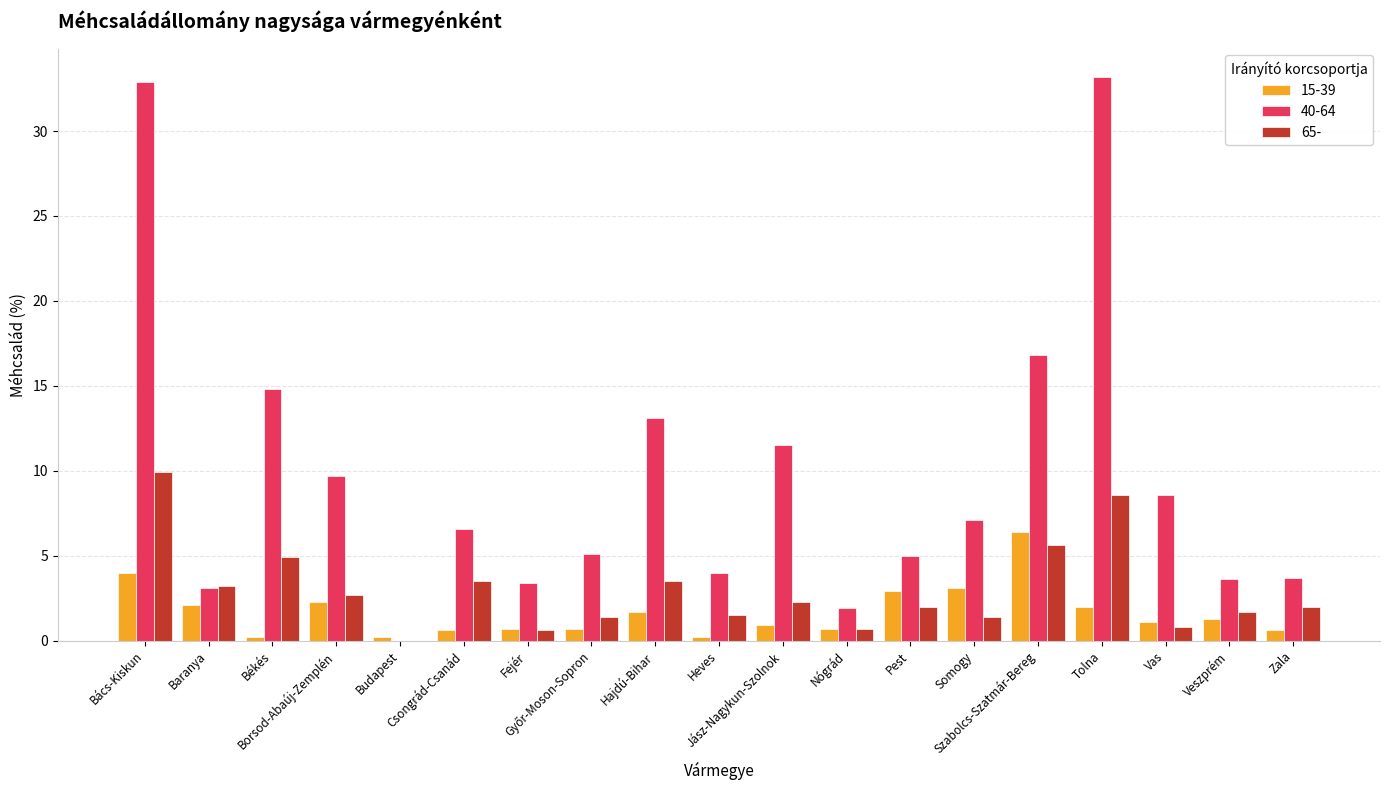

What is the sum of all 65- values?

56.3